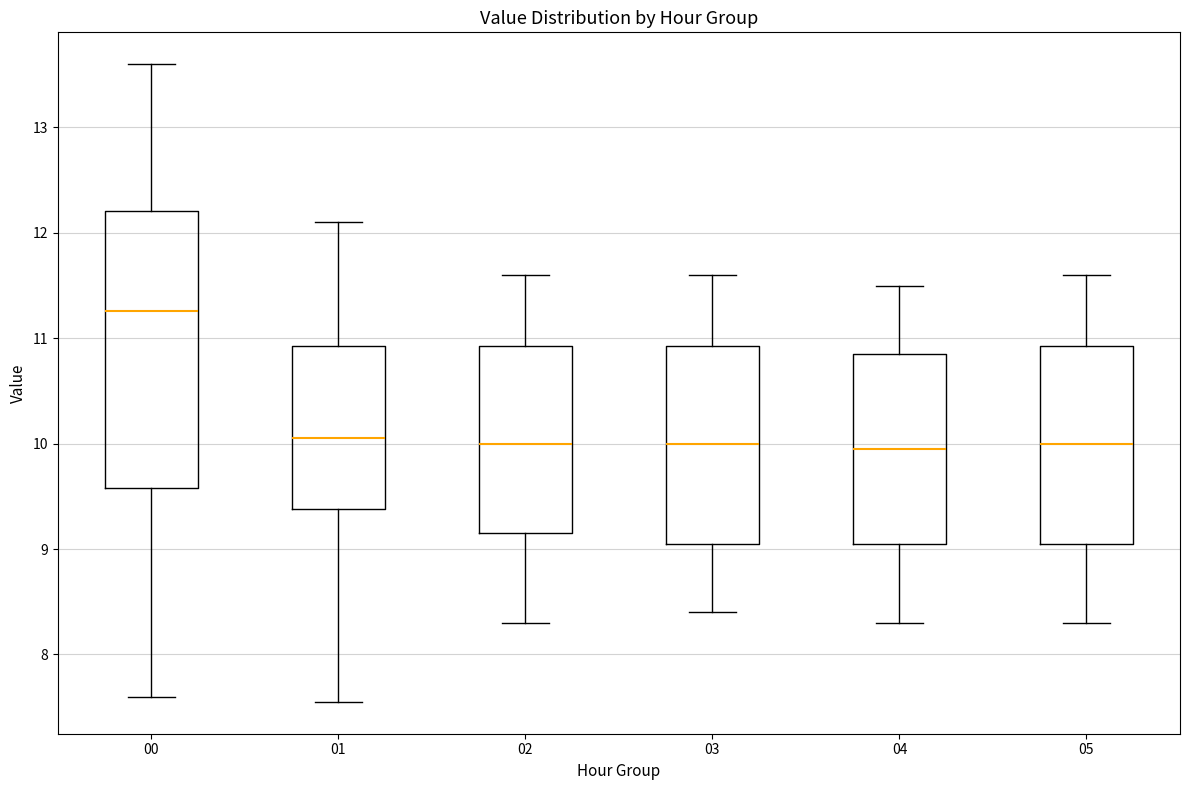

Which box is the tallest, from its lower edge to its upper edge?

00